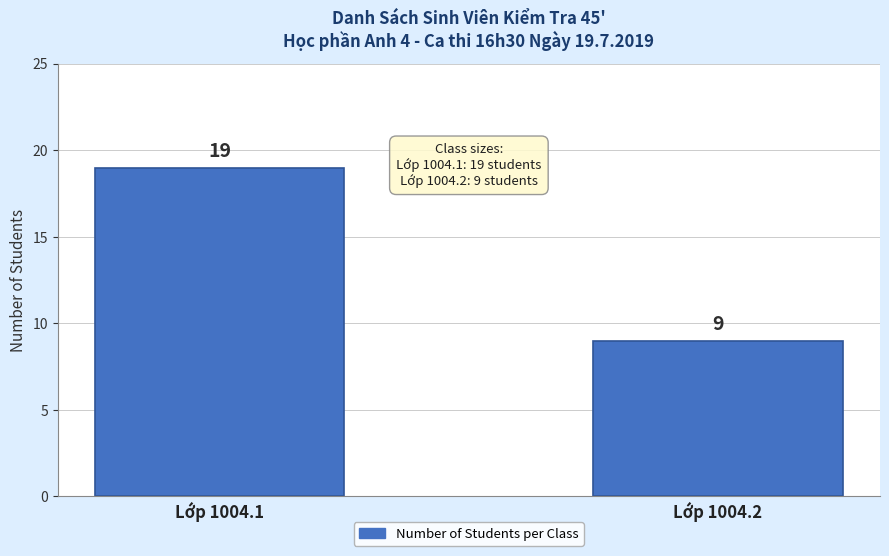

What is the smallest value displayed?

9